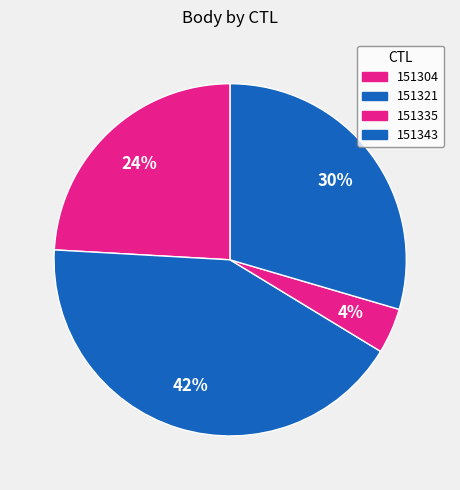

To the nearest percent, what is the difference between the largest and smallest slice percentages?

38%